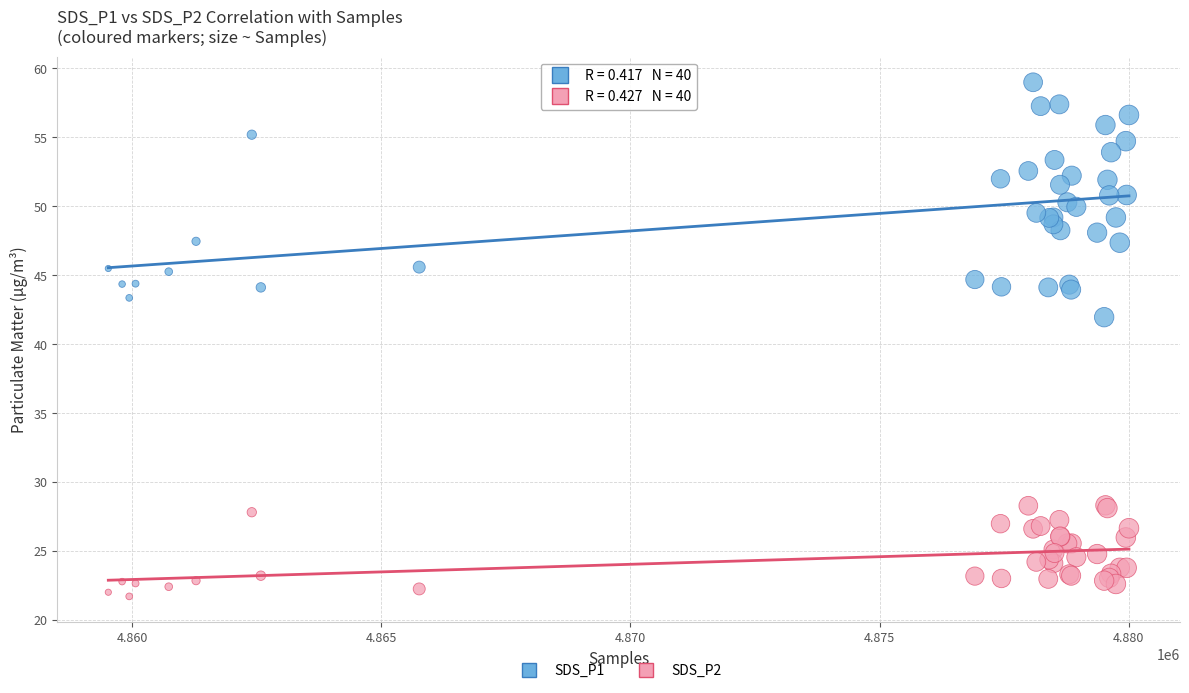

Which series reaches the minimum Y coordinate?

SDS_P2